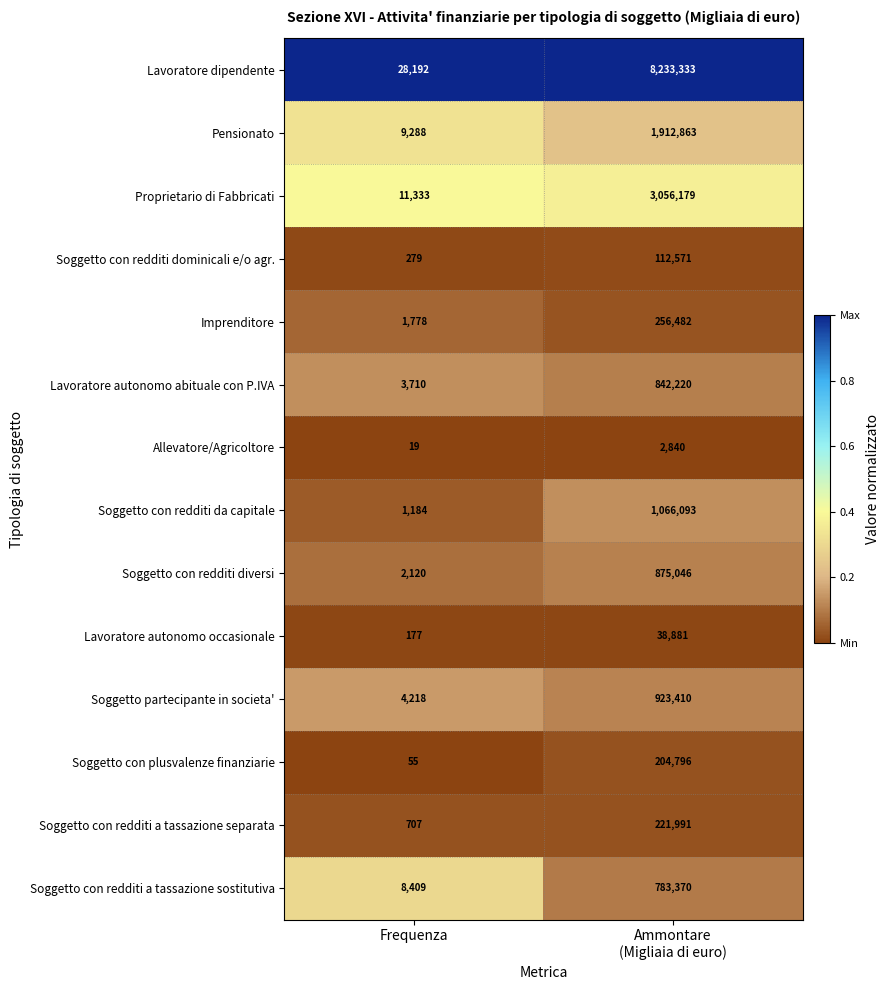

Which series has the largest range (max minus min)?

Lavoratore dipendente